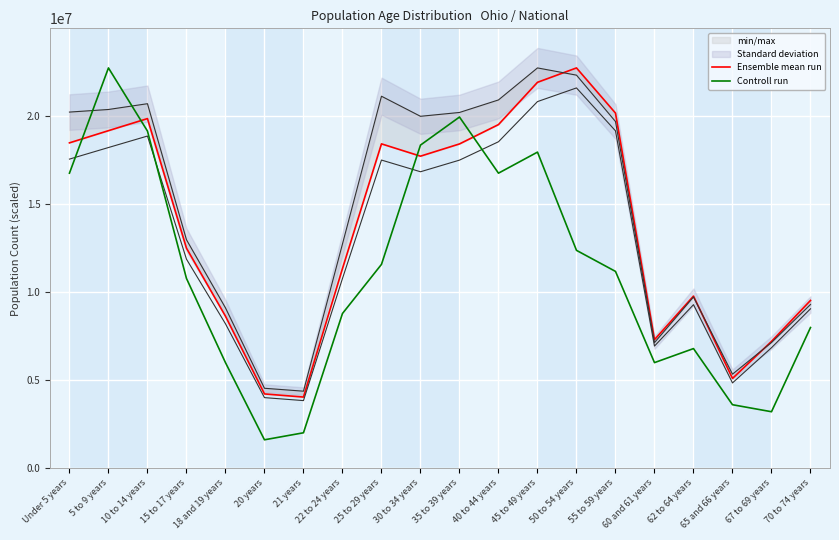

True or false: Controll run and Ensemble mean run cross at least once.

True